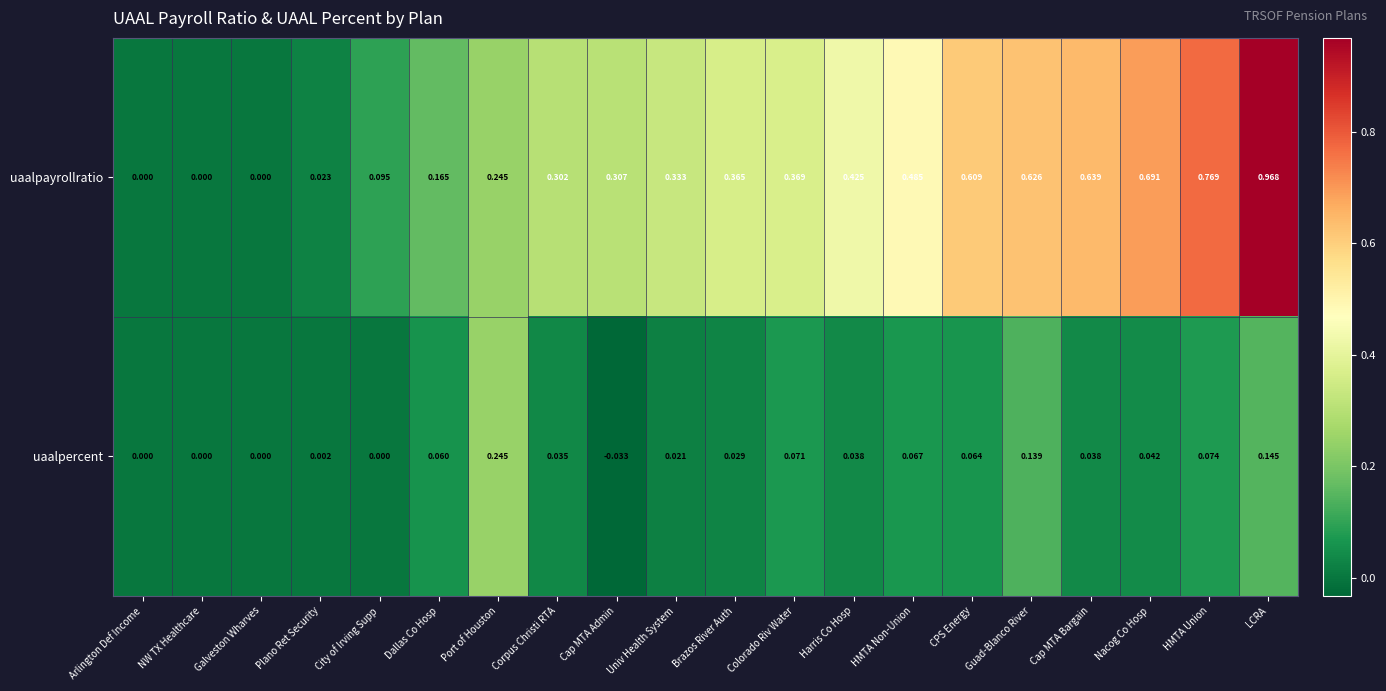

Which label corresponds to the smallest value in the chart?

Cap MTA Admin